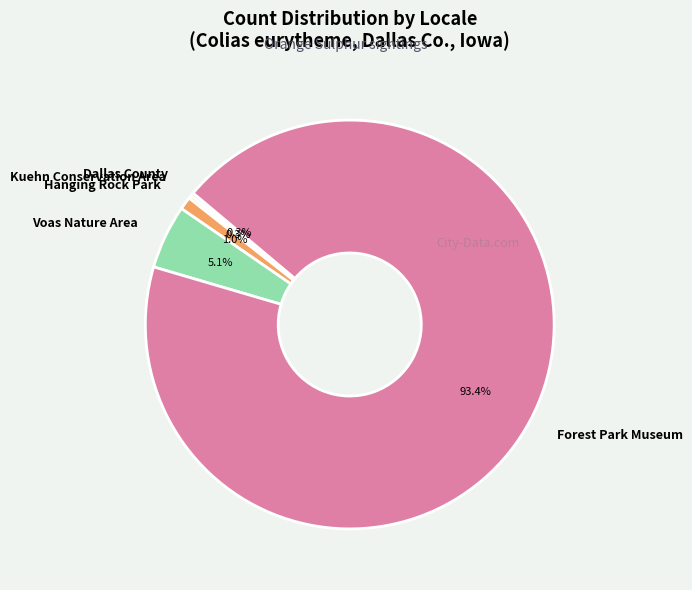

Which category accounts for the majority?

Forest Park Museum